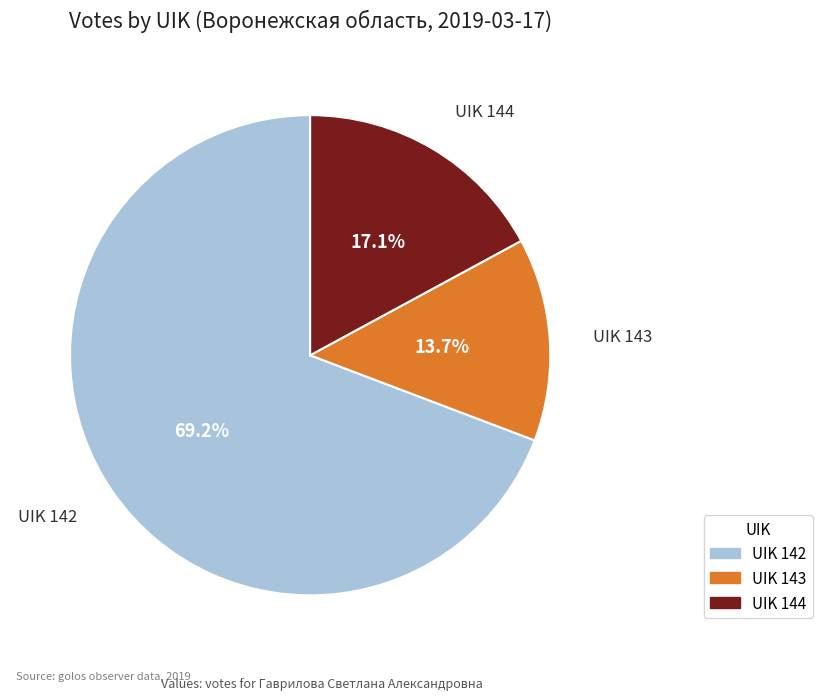

Does any single category account for the majority?

Yes